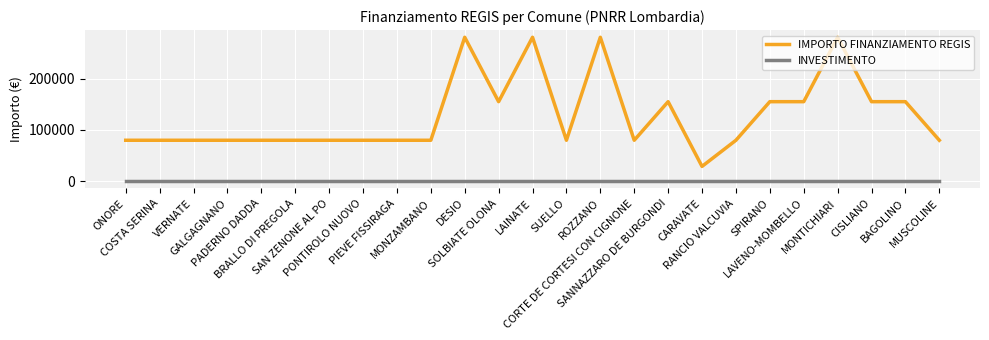

Rank the series by their maximum value, from highest to lowest.

IMPORTO FINANZIAMENTO REGIS, INVESTIMENTO